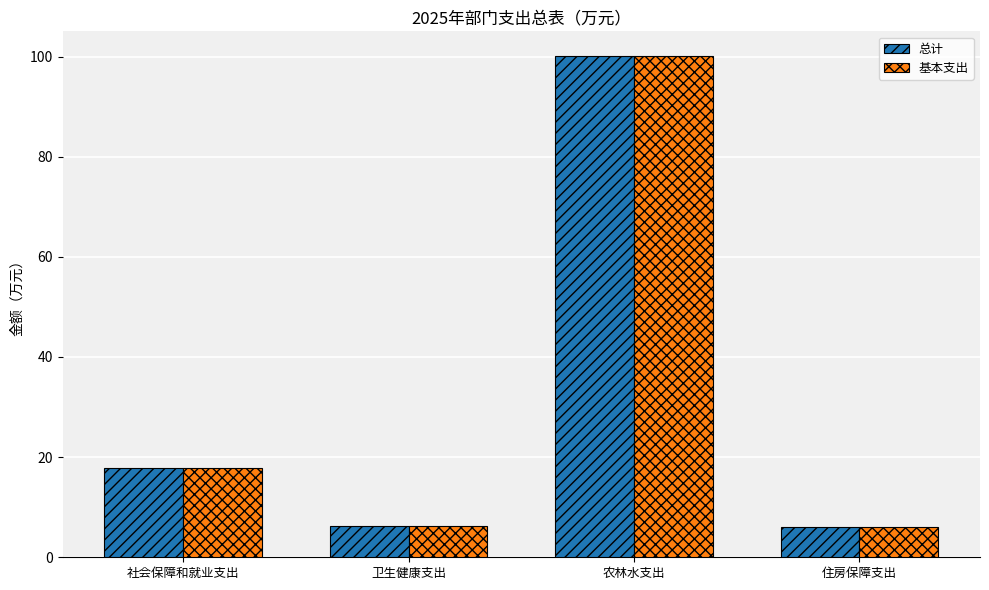

Which category has the highest value in the 基本支出 series?

农林水支出